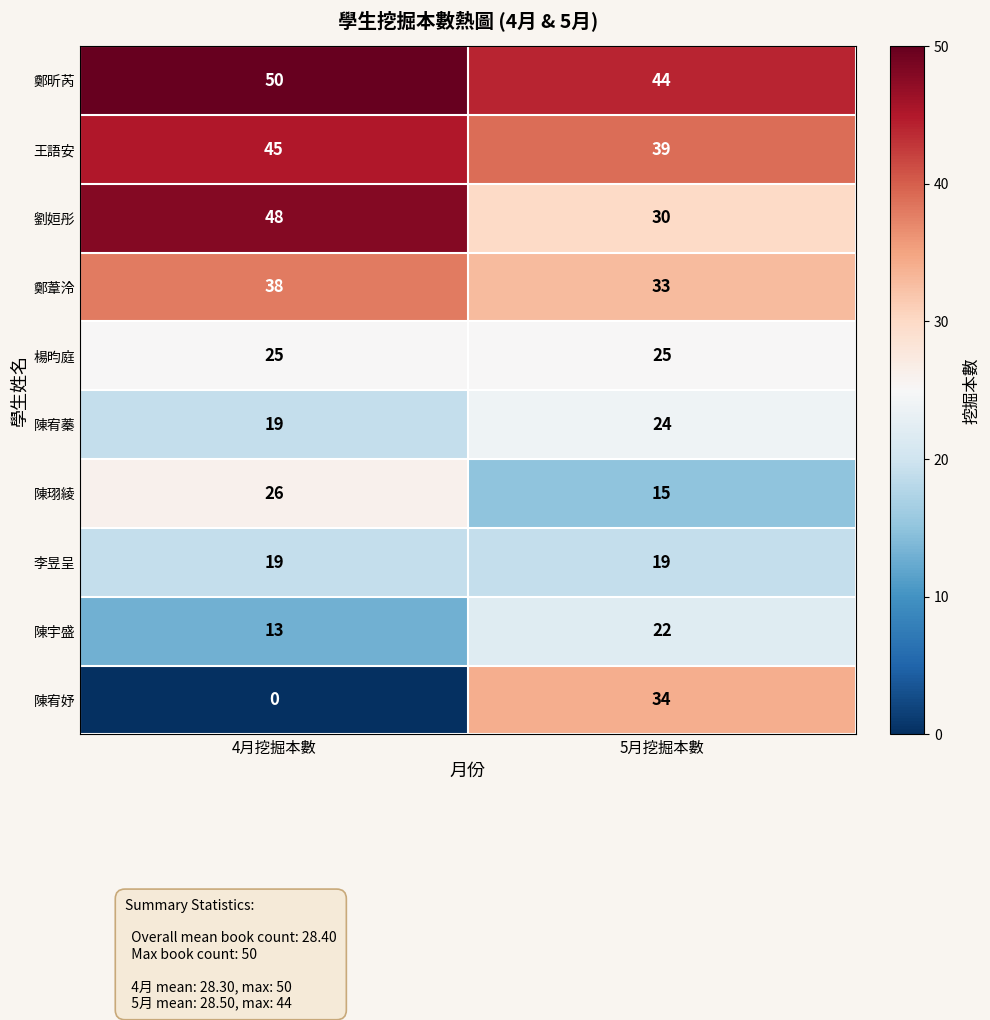

The value of 劉姮彤 at 4月挖掘本數 is 32. True or false?

False